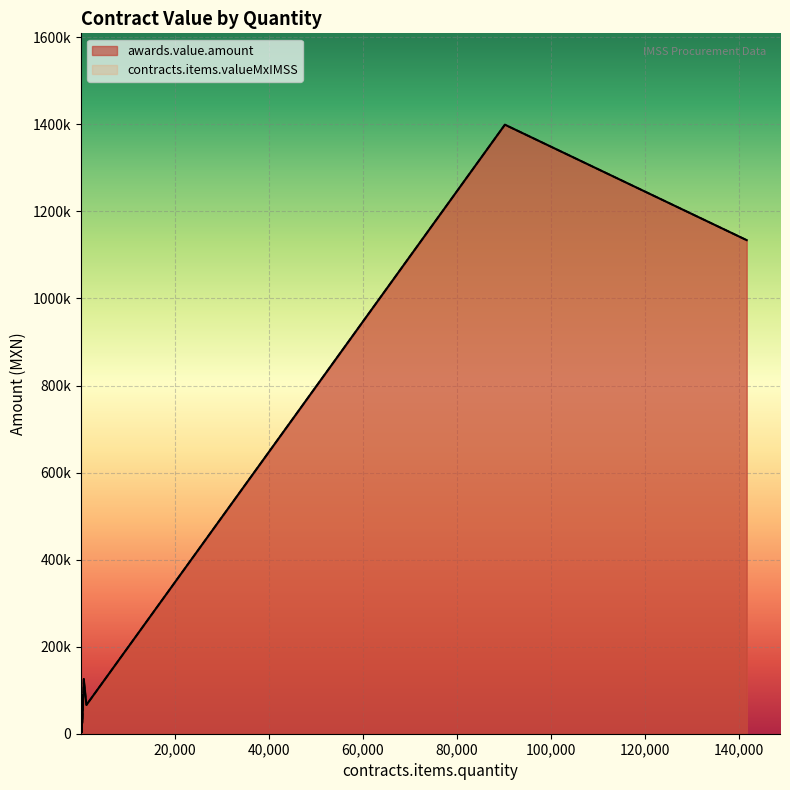

Reading left to right, list all the values displayed in this chart.

awards.value.amount: 121=2100	199=2670	170=2765	35=5520	30=9130	69=10769	190=16000	354=89250	1202=3230	21=19900	128=27612	83=125768	632=66110	90272=1399216	141745=1133960
contracts.items.valueMxIMSS: 121=2100	199=2670	170=2765	35=5520	30=9130	69=10769	190=16000	354=89250	1202=3230	21=19900	128=27612	83=125768	632=66110	90272=1399216	141745=1133960